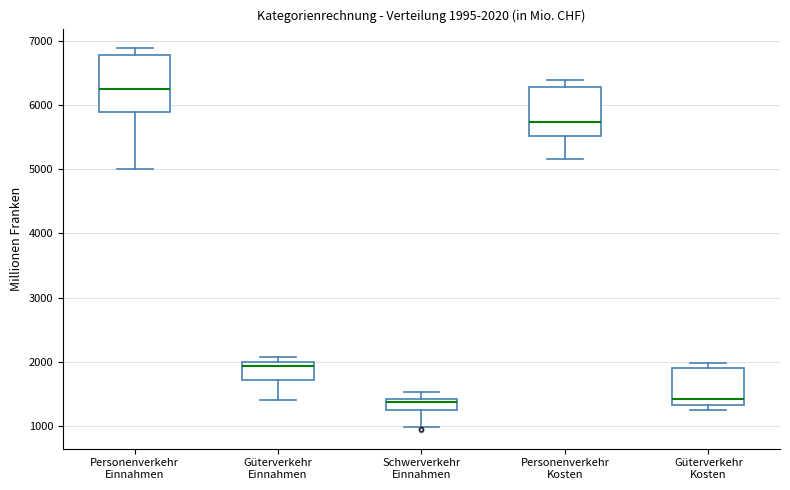

Comparing the boxes themselves (not the whiskers), which one is the tallest?

Personenverkehr Einnahmen